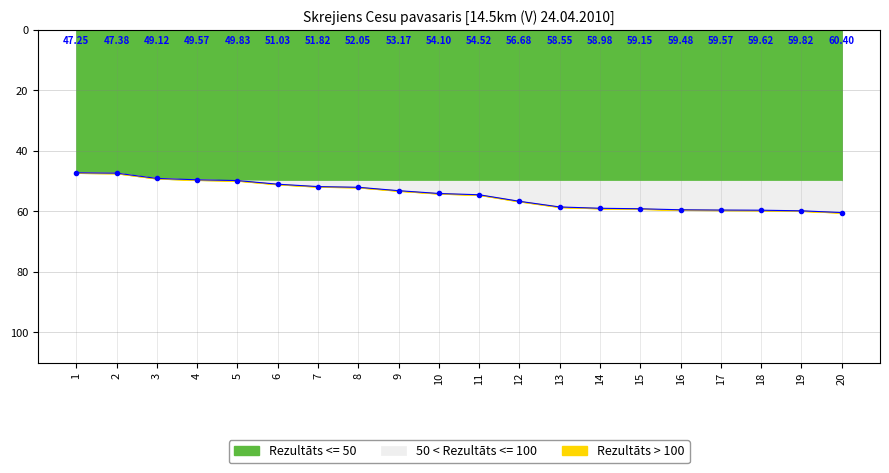

What is the difference between the maximum and second lowest values?

13.0